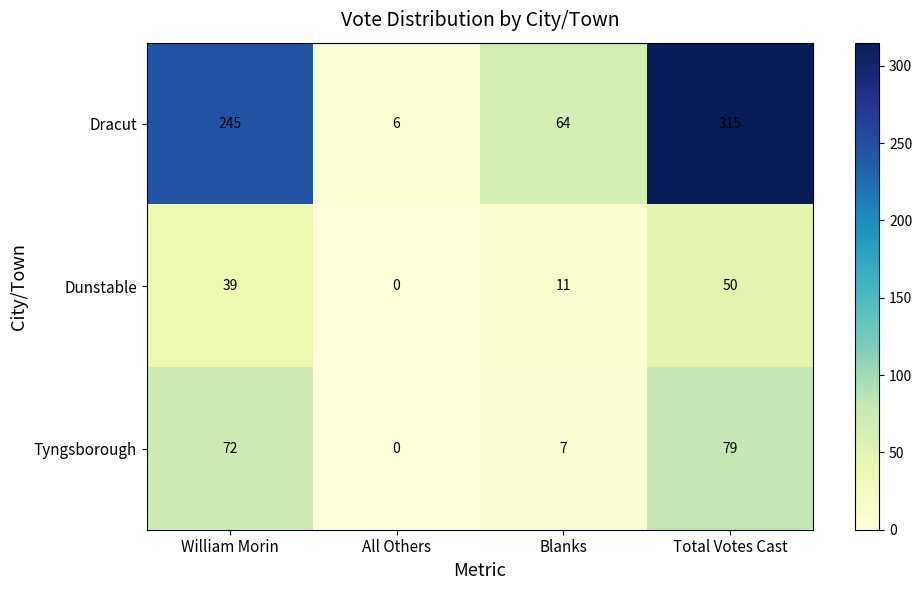

Which category has the lowest value across all series?

All Others